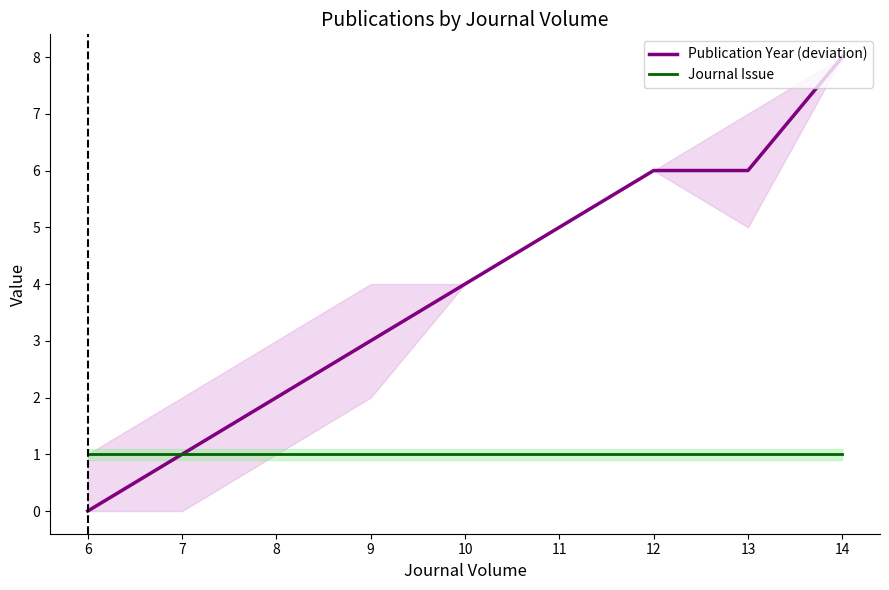

What is the value of the Publication Year (deviation) point at the 7th from the left?

8